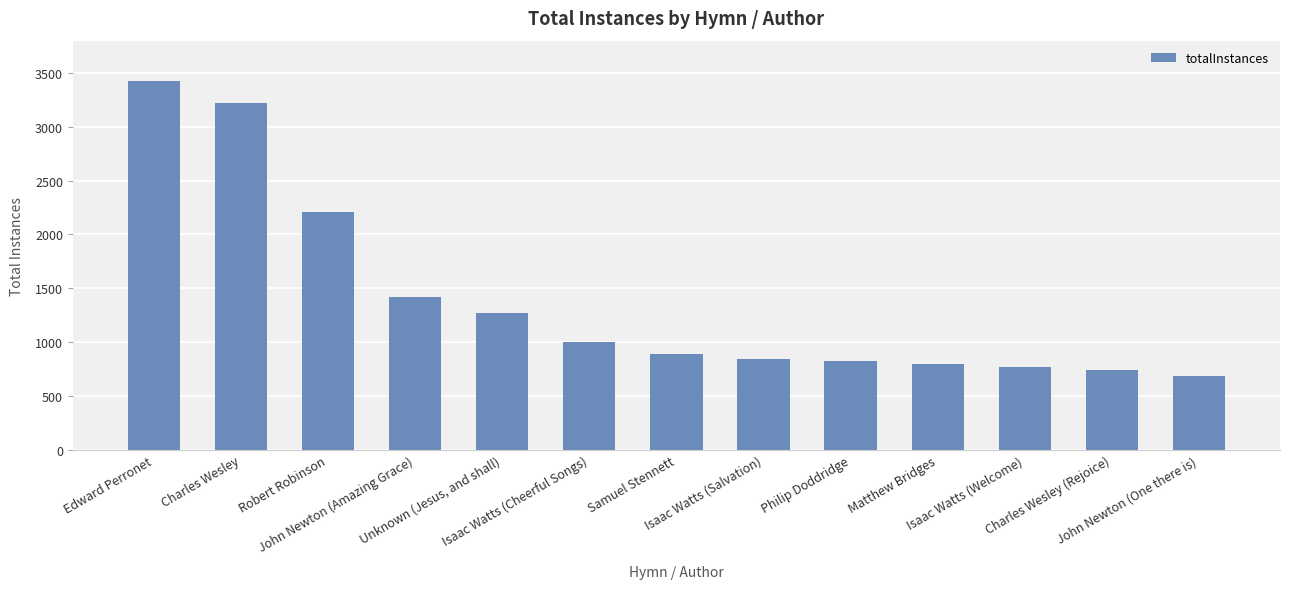

What is the sum of the values at Charles Wesley and John Newton (One there is)?

3909